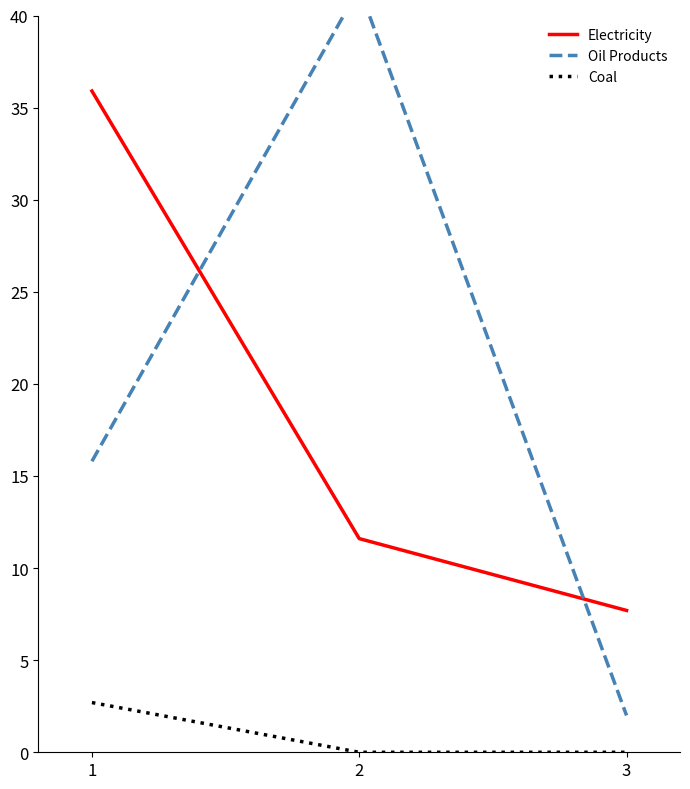

How many series are shown in this chart?

3